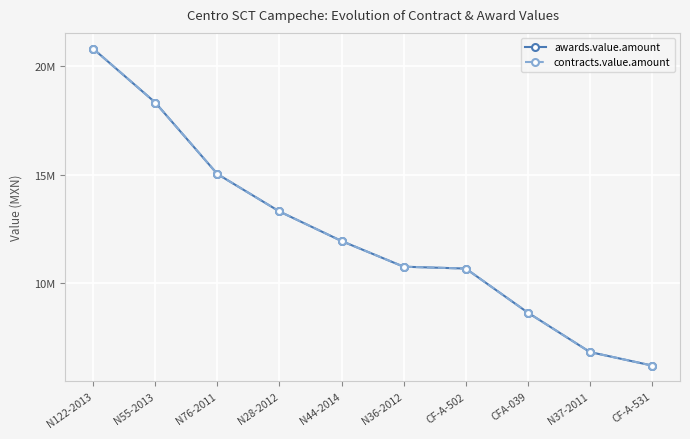

What is the sum of the awards.value.amount values at N44-2014 and CF-A-502?

22603403.7